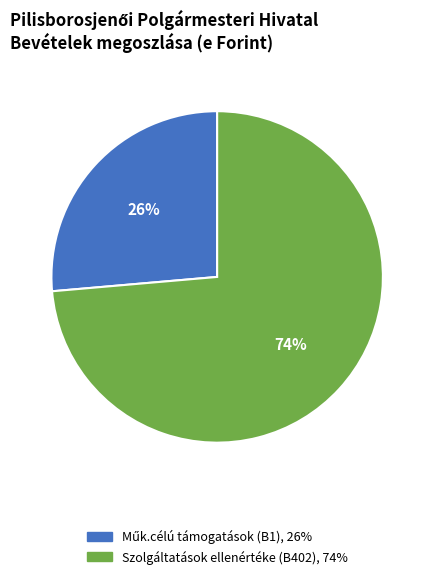

To the nearest percent, what is the average slice percentage?

50%